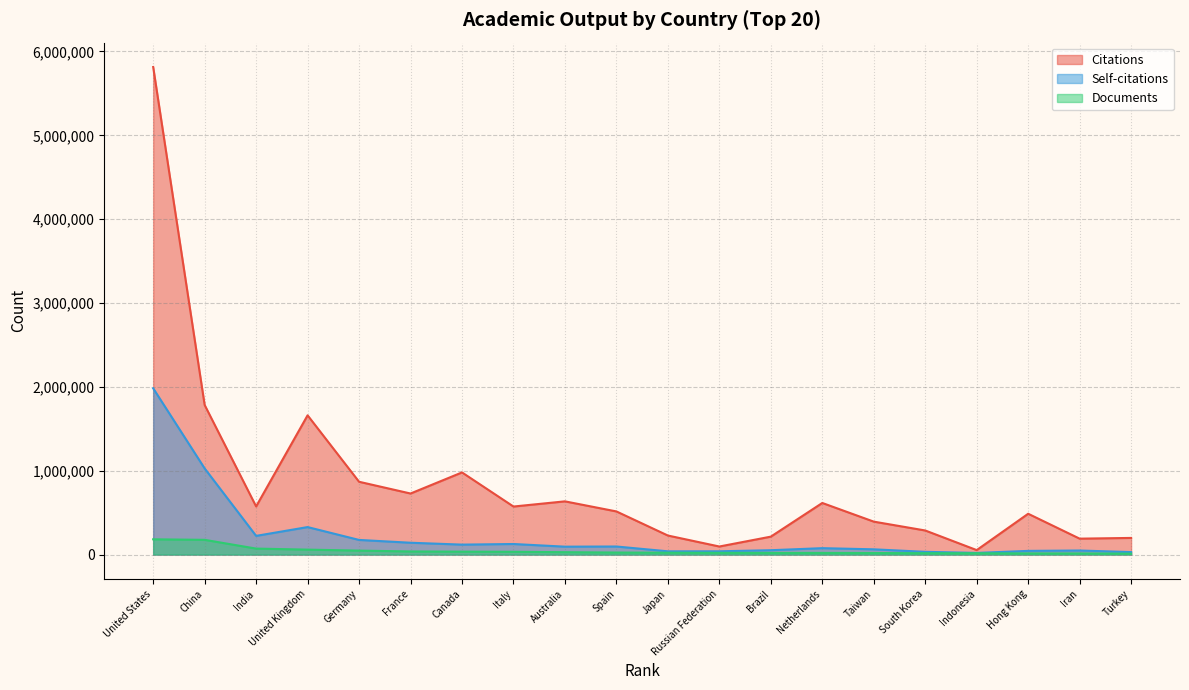

What is the average value of the Citations series?

844747